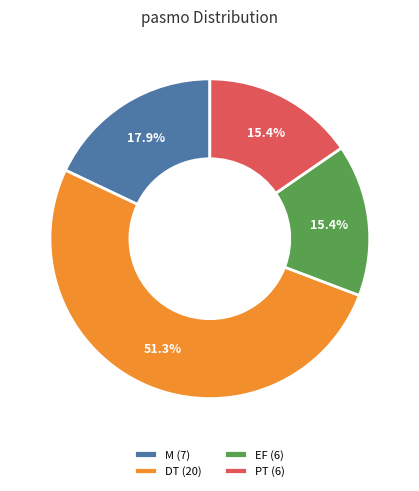

Which category has the biggest portion of the pie?

DT (20)